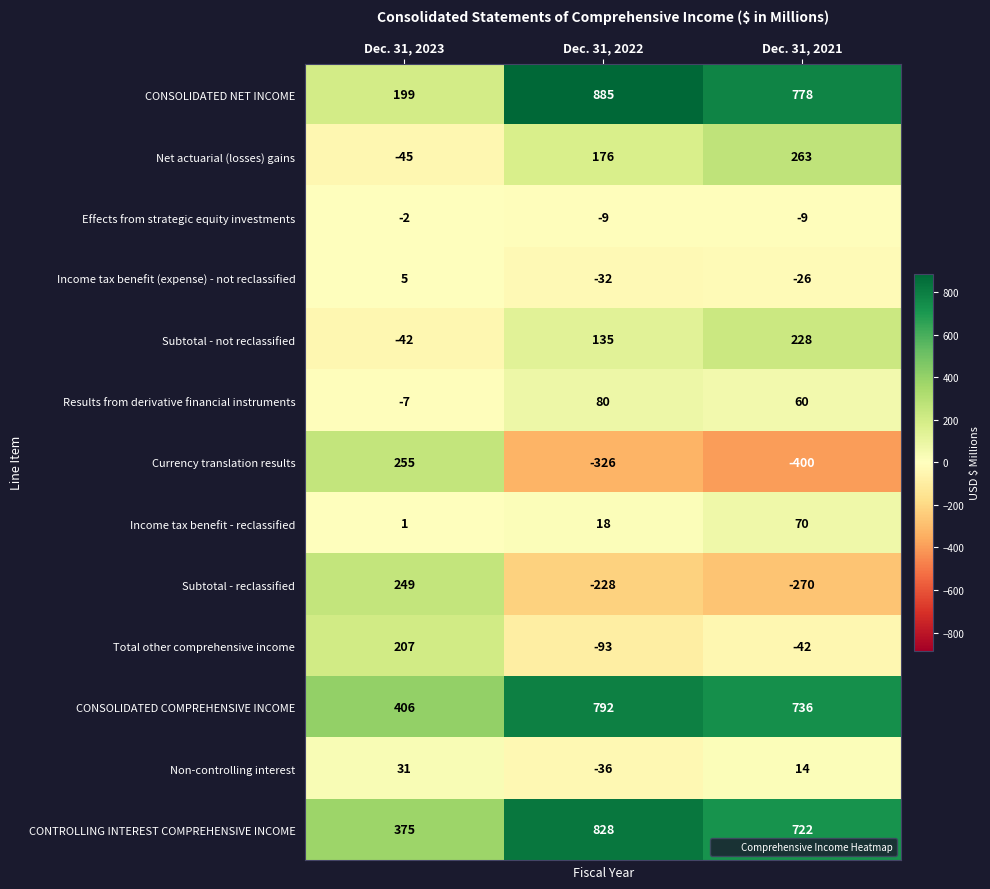

Which label corresponds to the smallest value in the chart?

Dec. 31, 2021